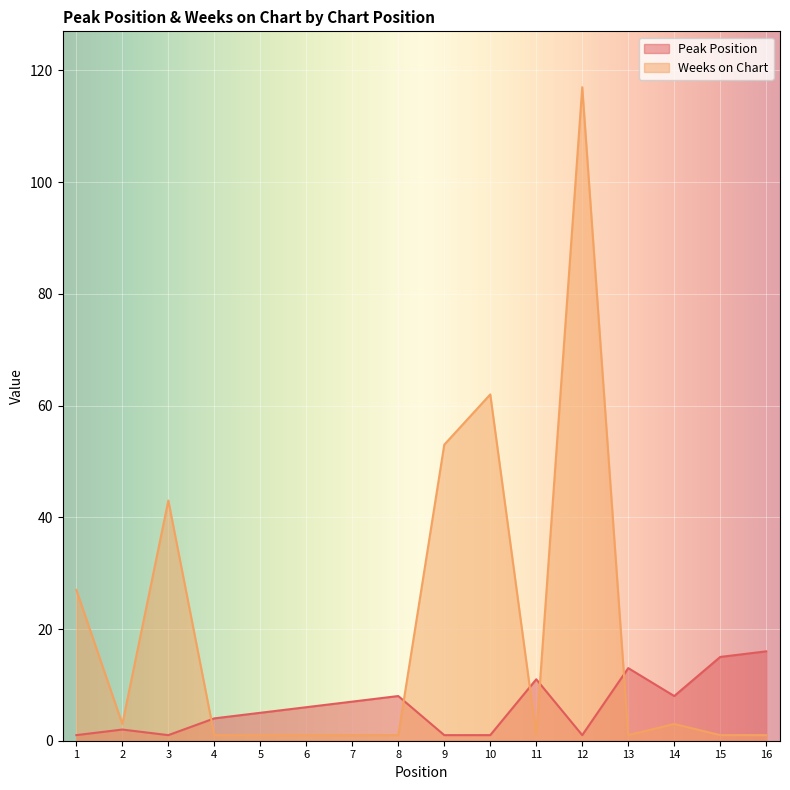

Count the number of categories in the chart.

16